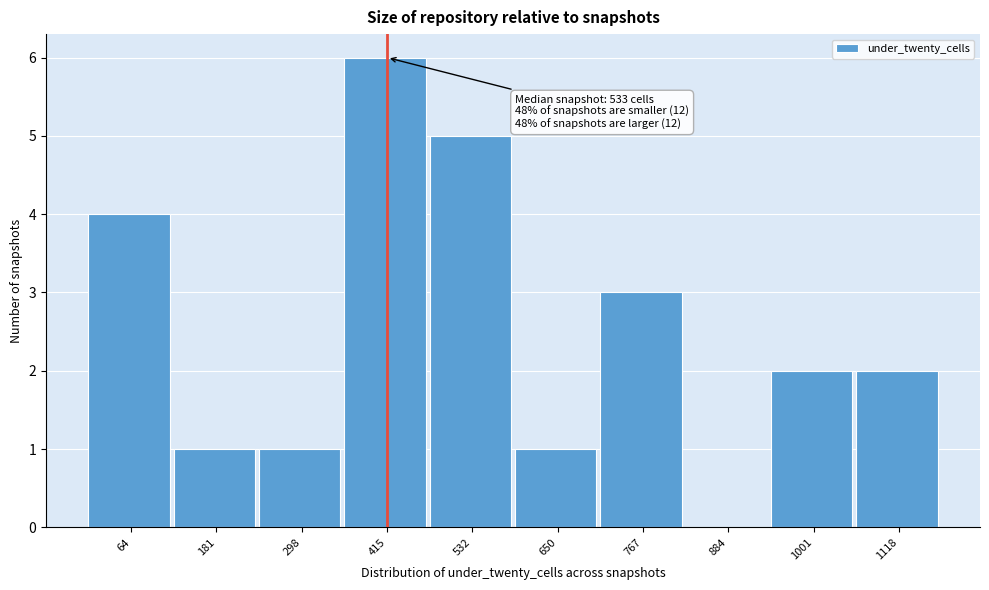

Reading left to right, extract all data points from this chart.

64=4	181=1	298=1	415=6	532=5	650=1	767=3	884=0	1001=2	1118=2